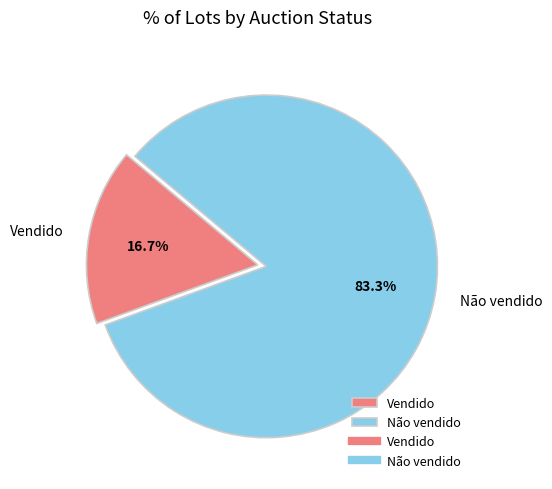

Count the number of slices in the pie.

2